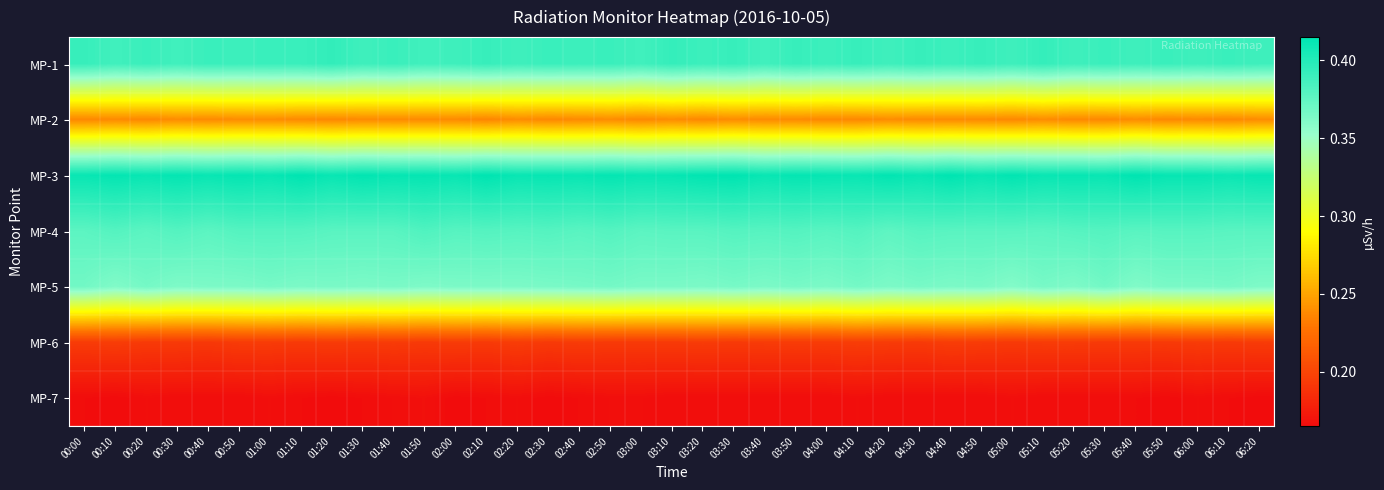

Which series has the largest total across all categories?

MP-3